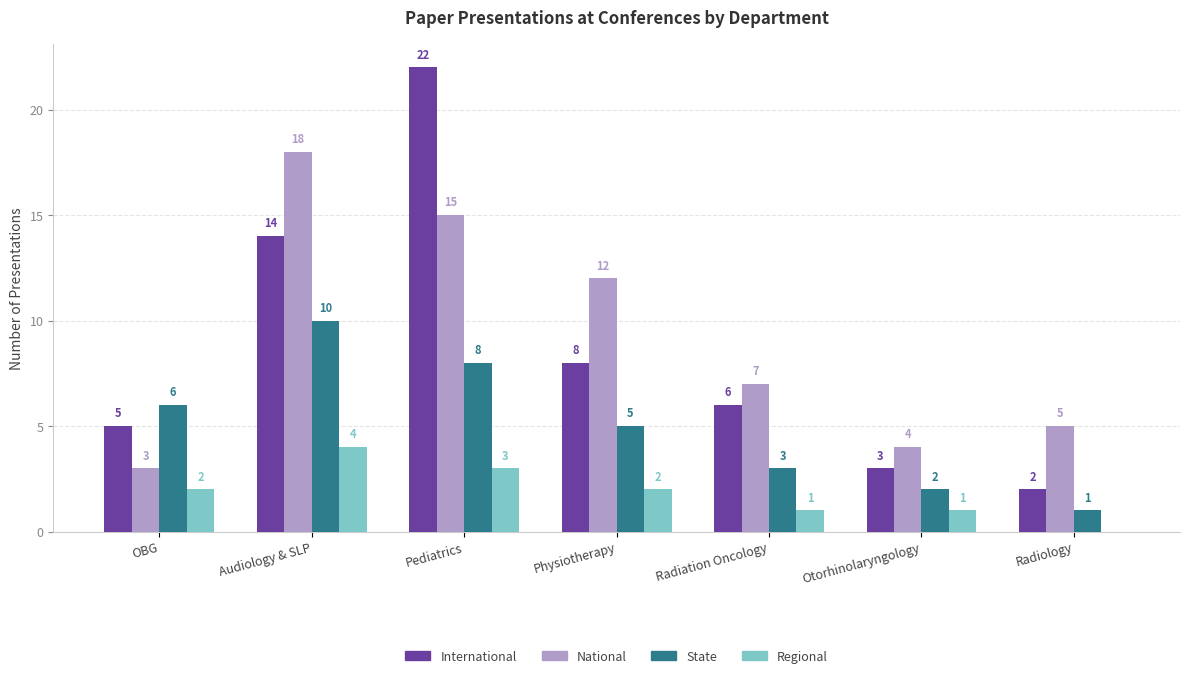

Between Physiotherapy and Otorhinolaryngology, which series saw the biggest shift?

National